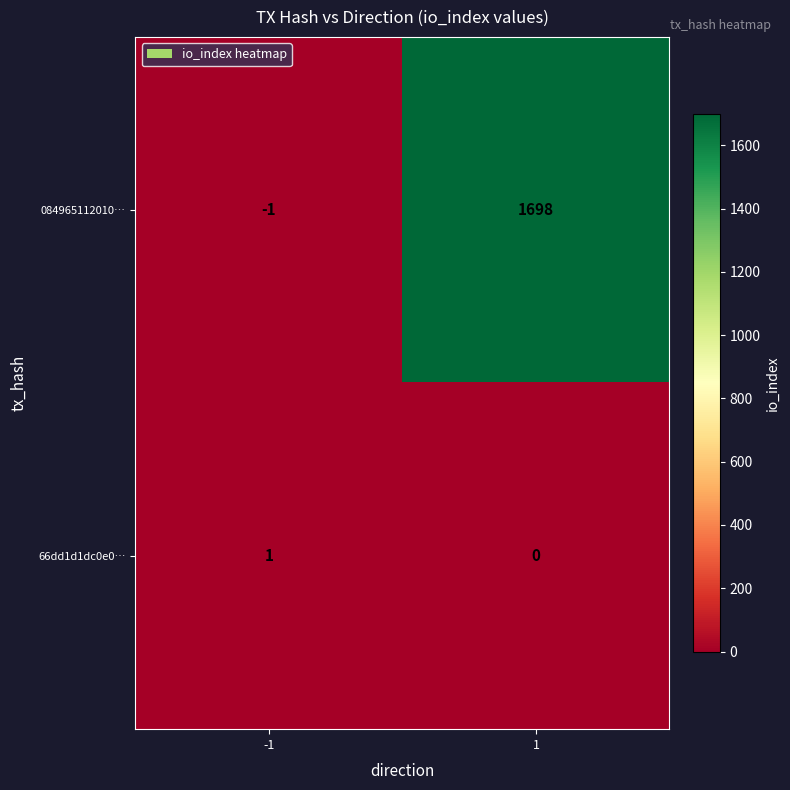

What is the greatest value displayed?

1698